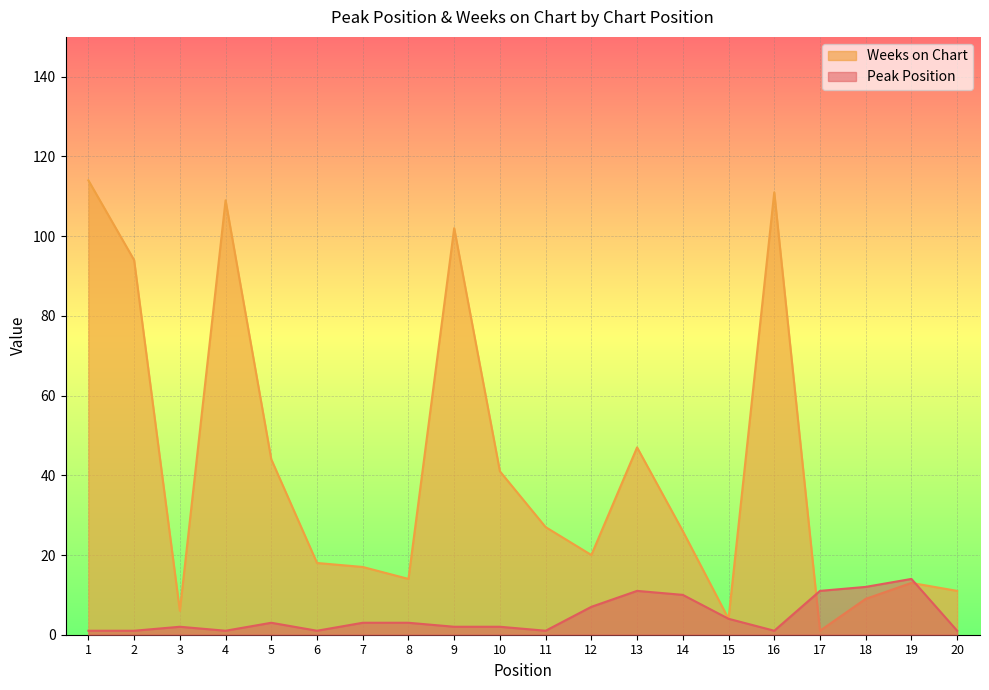

What is the difference between the highest and lowest values at 9?

100